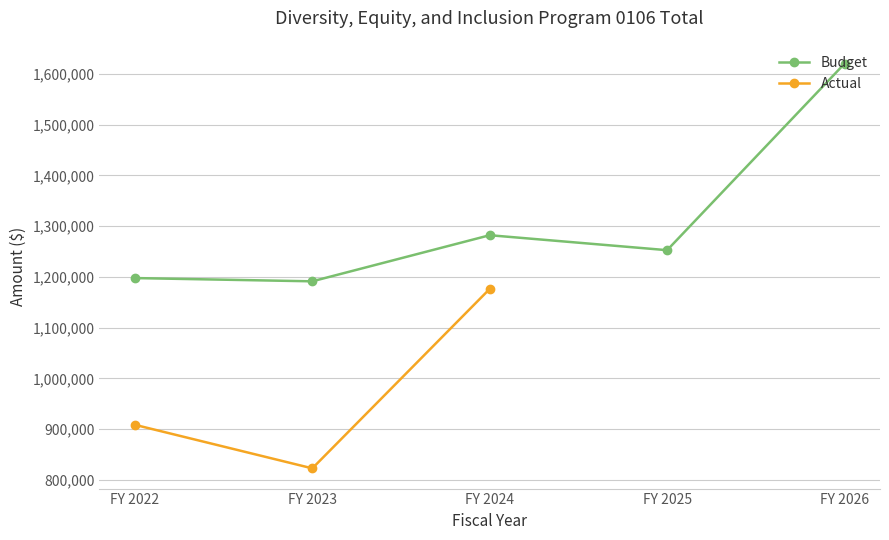

Reading right to left, transcribe all the data shown in this chart.

FY 2026=1620128	FY 2025=1252621	FY 2024=1282107	FY 2023=1191274	FY 2022=1197671